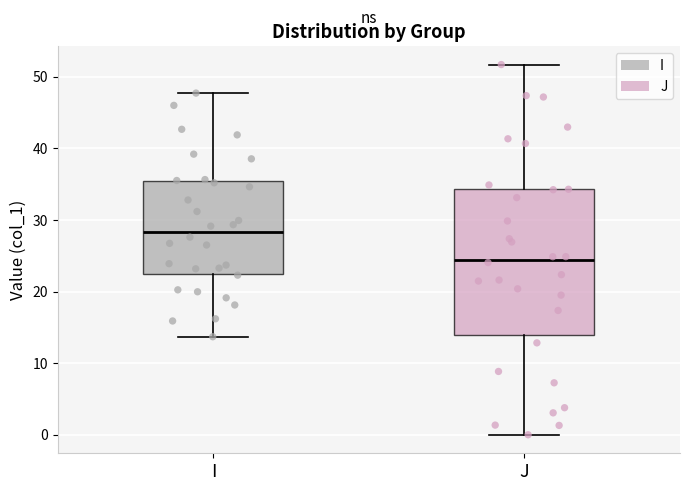

Comparing the boxes themselves (not the whiskers), which one is the tallest?

J